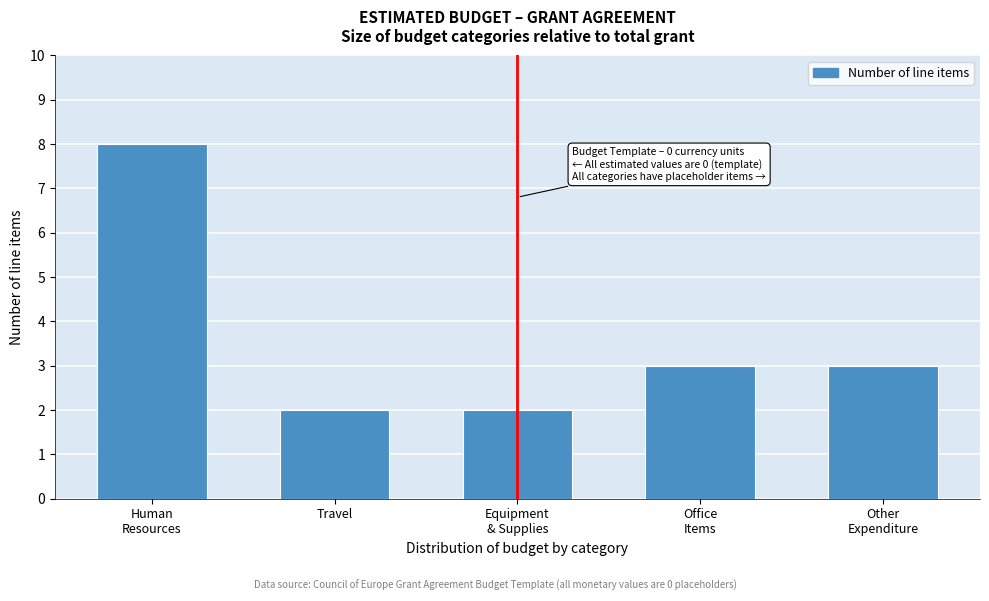

Reading left to right, list all the values displayed in this chart.

8	2	2	3	3